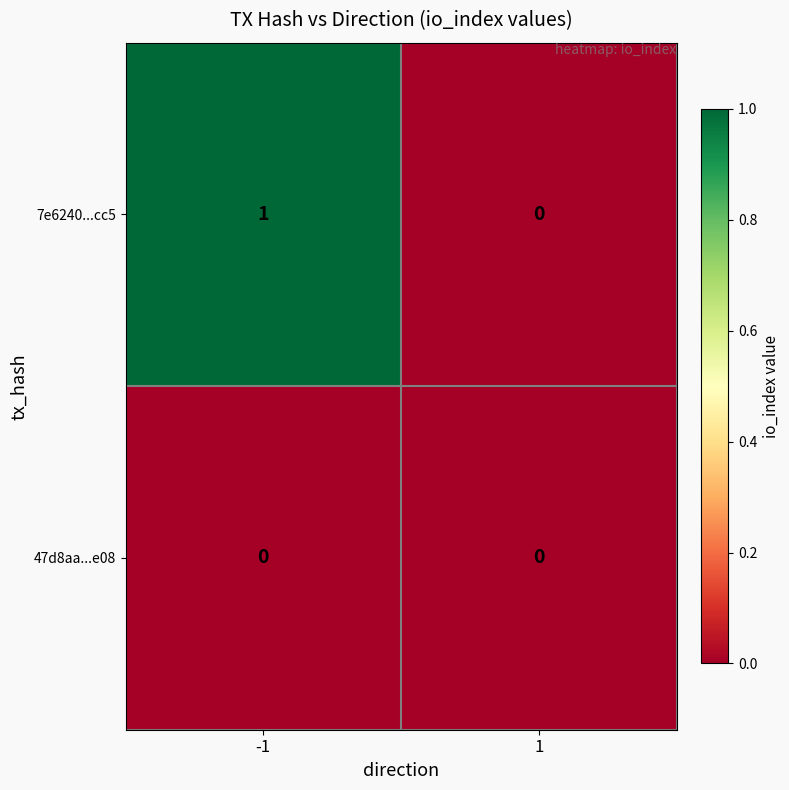

Rank the series by their maximum value, from lowest to highest.

47d8aa...e08, 7e6240...cc5